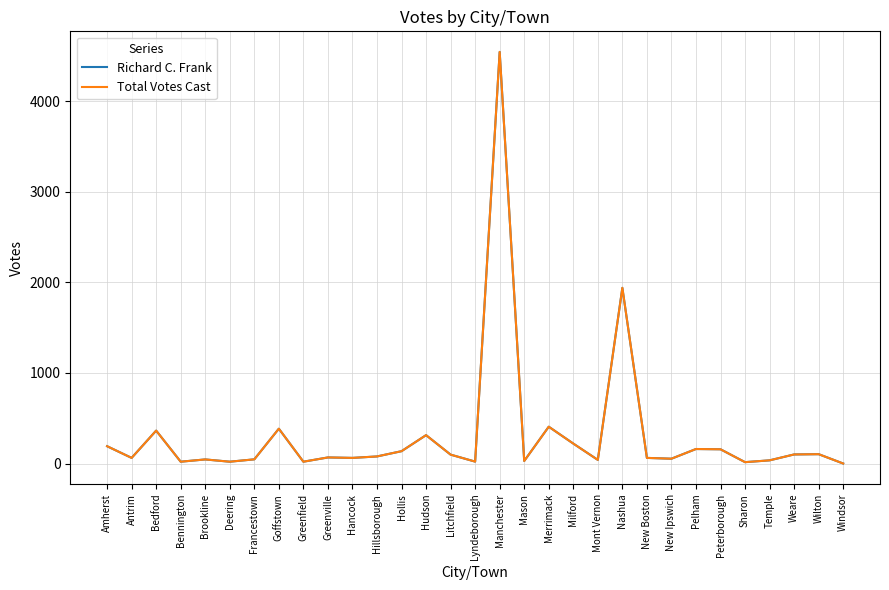

Reading right to left, extract all data points from this chart.

Richard C. Frank: Windsor=1	Wilton=104	Weare=101	Temple=36	Sharon=16	Peterborough=158	Pelham=161	New Ipswich=54	New Boston=63	Nashua=1939	Mont Vernon=41	Milford=221	Merrimack=407	Mason=29	Manchester=4542	Lyndeborough=22	Litchfield=99	Hudson=314	Hollis=137	Hillsborough=79	Hancock=63	Greenville=68	Greenfield=21	Goffstown=385	Francestown=47	Deering=21	Brookline=46	Bennington=21	Bedford=364	Antrim=63	Amherst=192
Total Votes Cast: Windsor=1	Wilton=104	Weare=101	Temple=36	Sharon=16	Peterborough=158	Pelham=161	New Ipswich=54	New Boston=63	Nashua=1939	Mont Vernon=41	Milford=221	Merrimack=407	Mason=29	Manchester=4542	Lyndeborough=22	Litchfield=99	Hudson=314	Hollis=137	Hillsborough=79	Hancock=63	Greenville=68	Greenfield=21	Goffstown=385	Francestown=47	Deering=21	Brookline=46	Bennington=21	Bedford=364	Antrim=63	Amherst=192